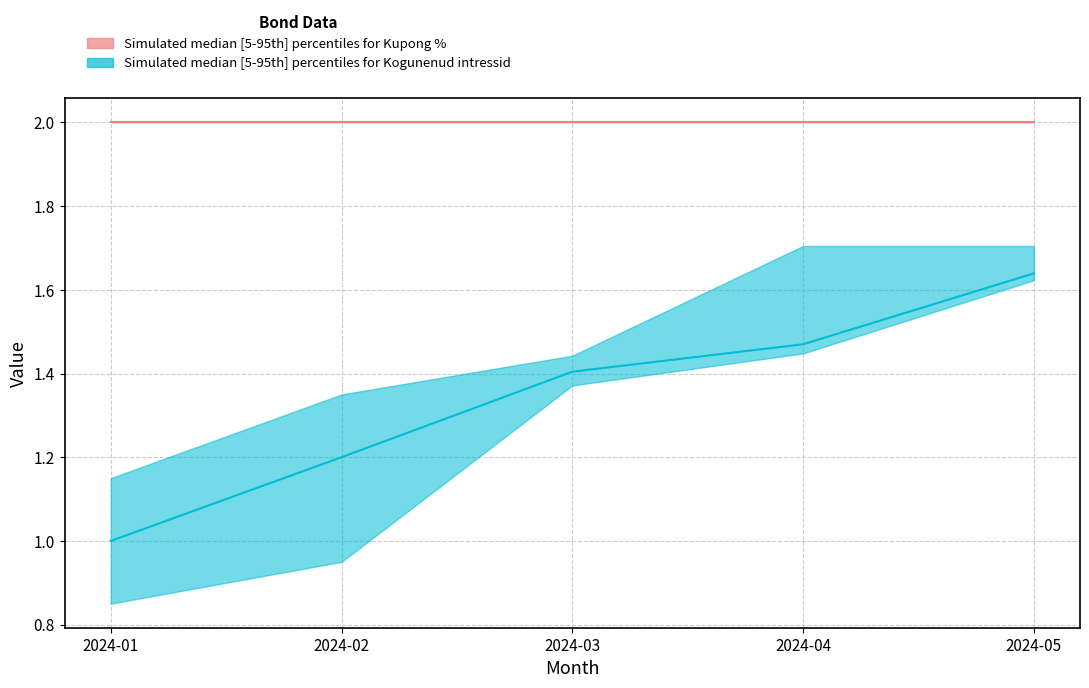

What is the sum of the Kupong % median values at 2024-01 and 2024-05?

4.0